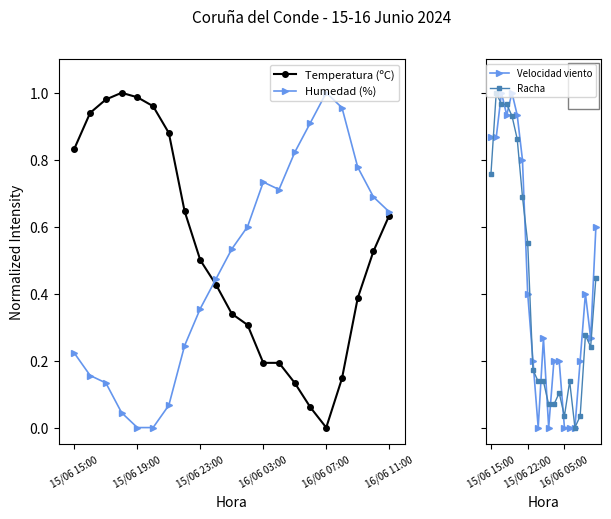

How many interior local peaks does the Temperatura (ºC) series have?

1